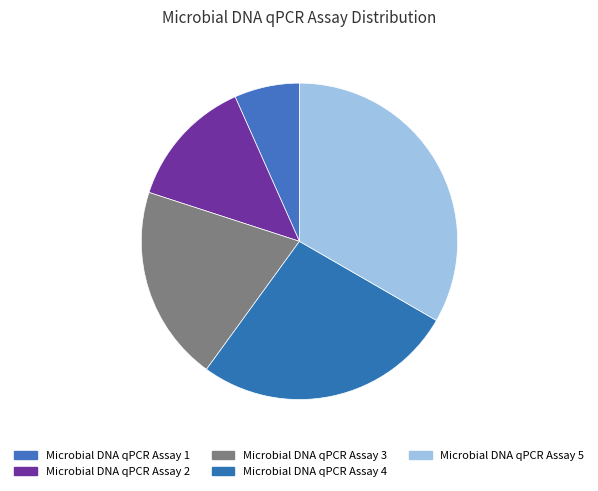

Which category has the biggest portion of the pie?

Microbial DNA qPCR Assay 5